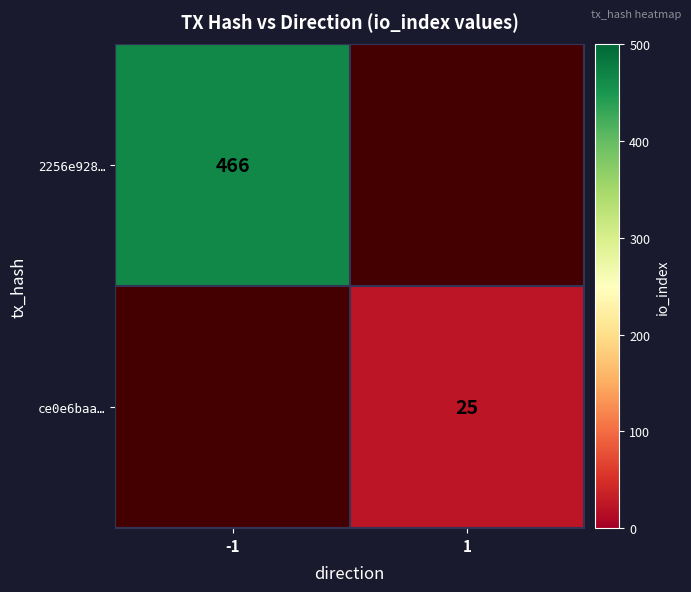

The 2256e928… series shows 466 at -1. True or false?

True